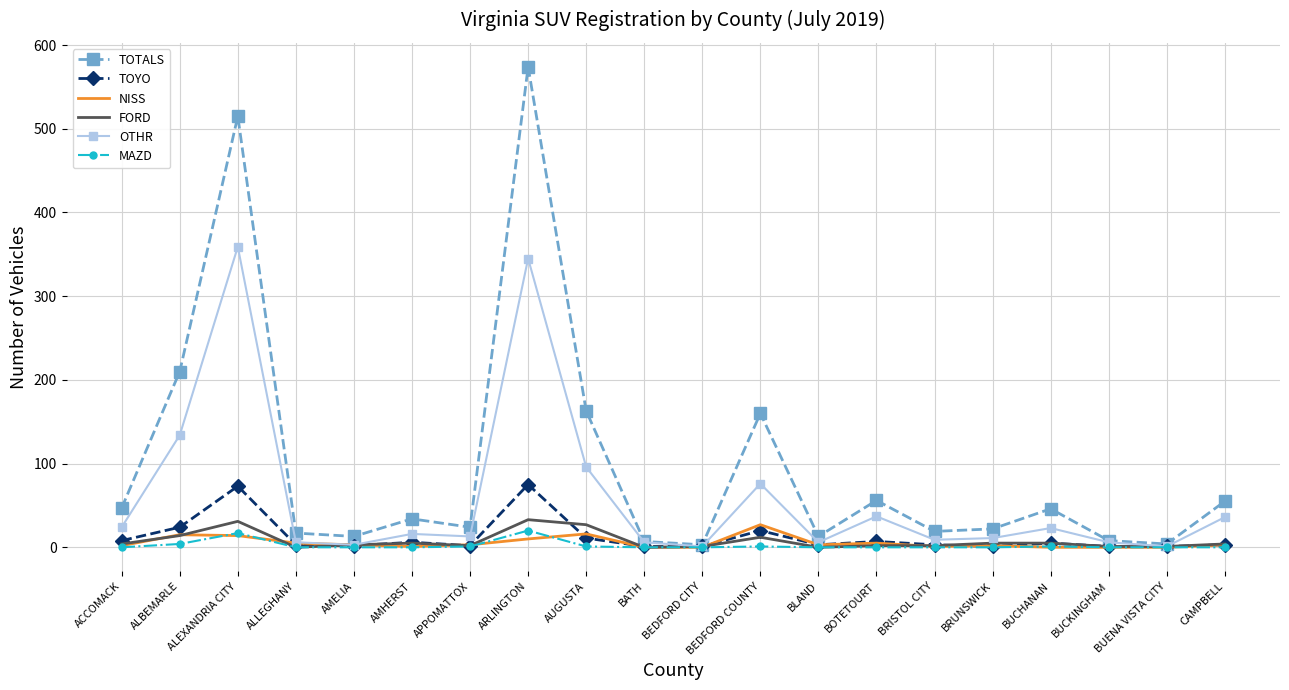

What is the greatest value displayed?

574